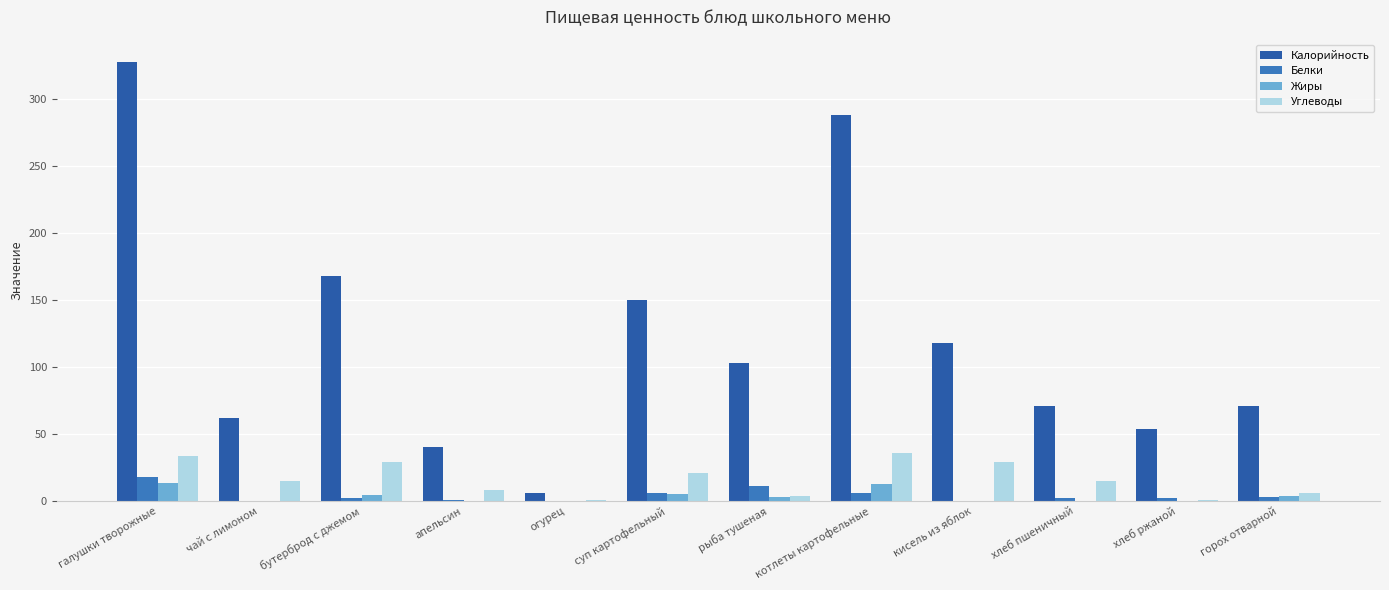

How many data points does each series have?

12